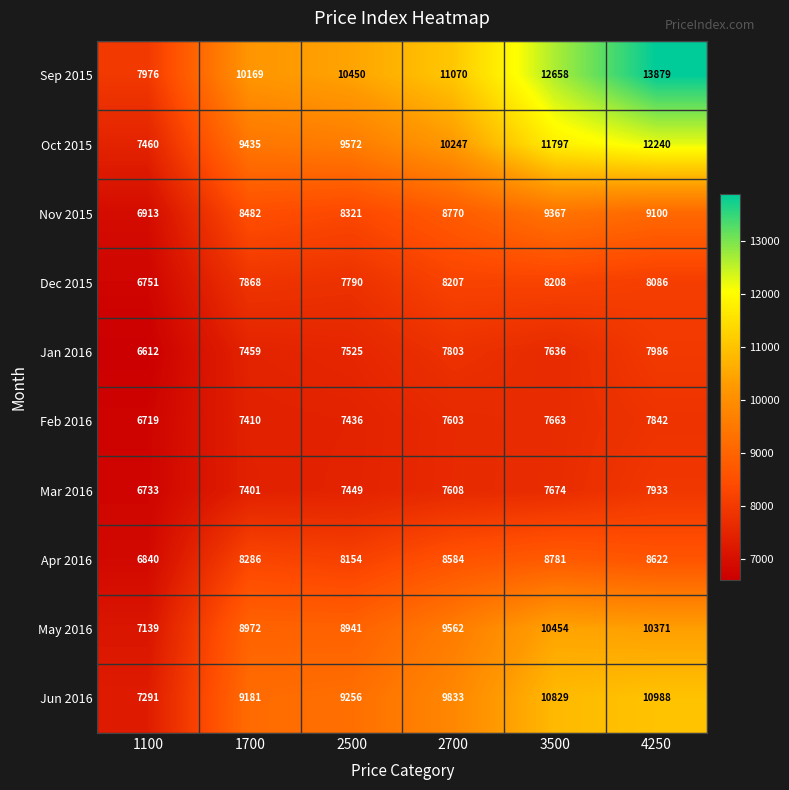

Which series changed the most between 2500 and 3500?

Oct 2015